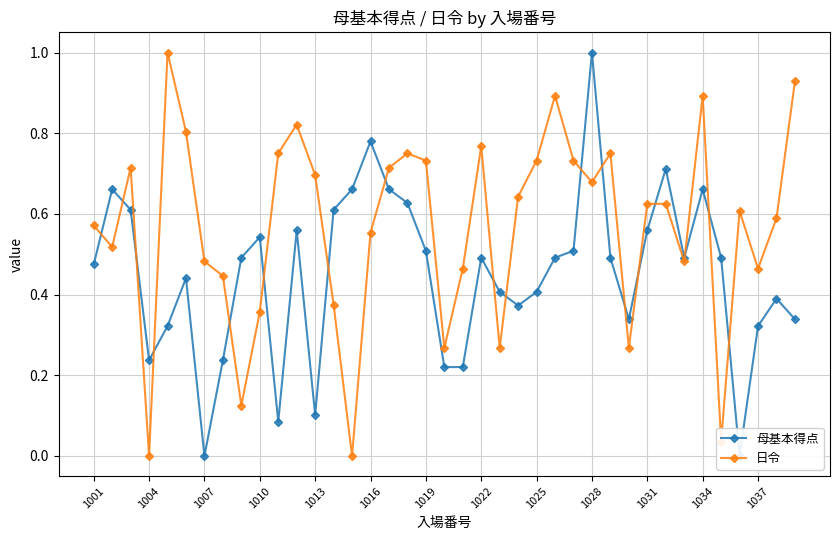

True or false: 日令 has more than 0 points higher than both neighbors.

True